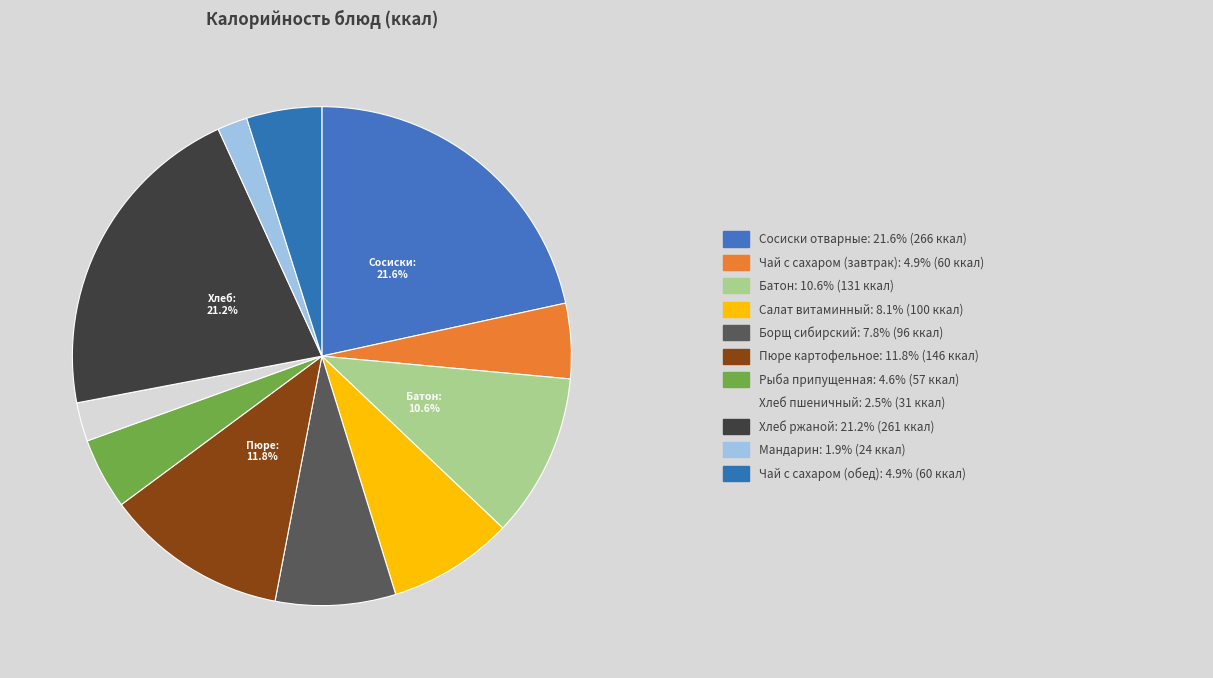

How many slices are in this pie chart?

11